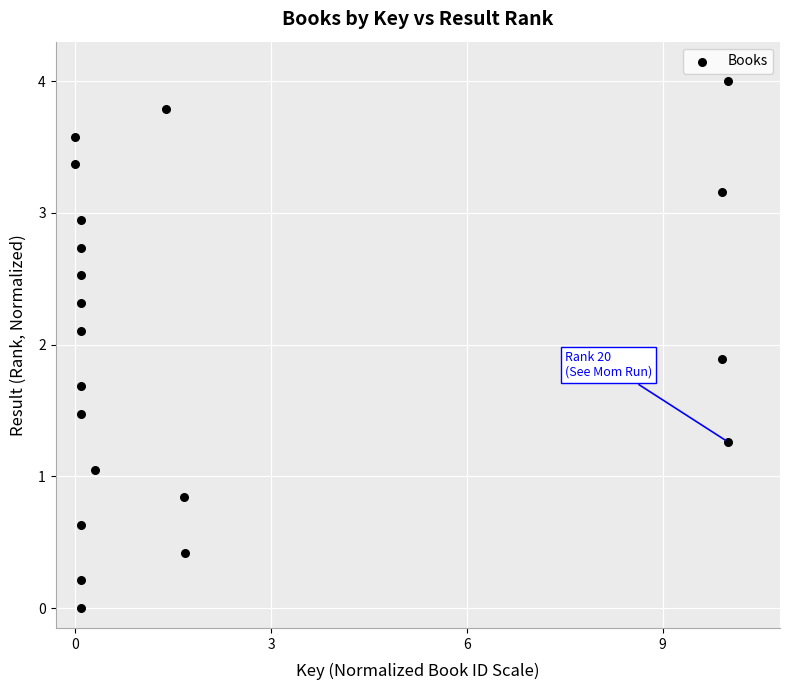

What is the range of Y values (max minus min)?

4.0